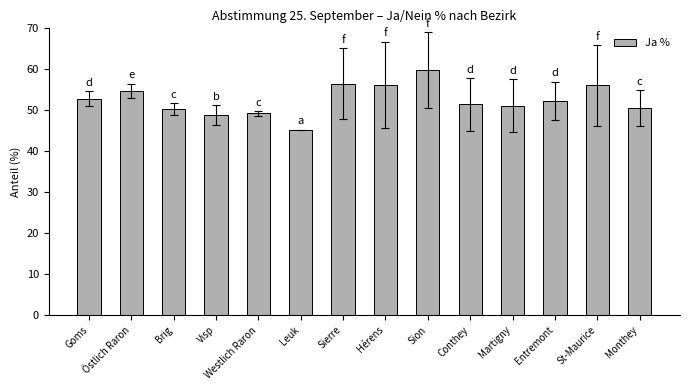

Which label corresponds to the largest value in the chart?

Sion